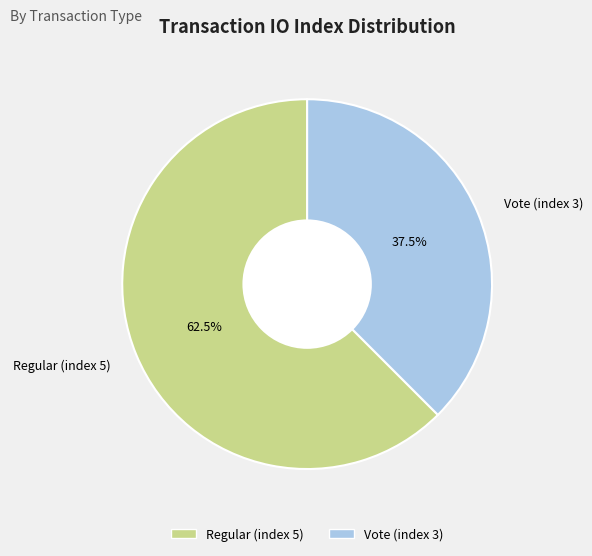

What is the total percentage of Regular (index 5) and Vote (index 3)?

100.0%